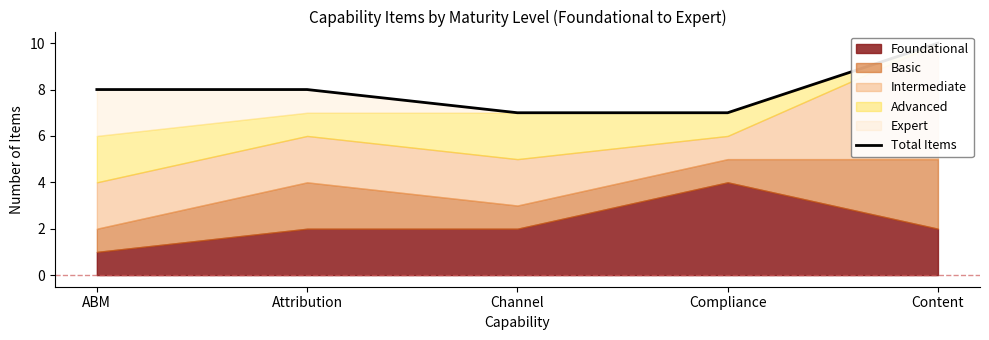

What is the sum of all values?

40